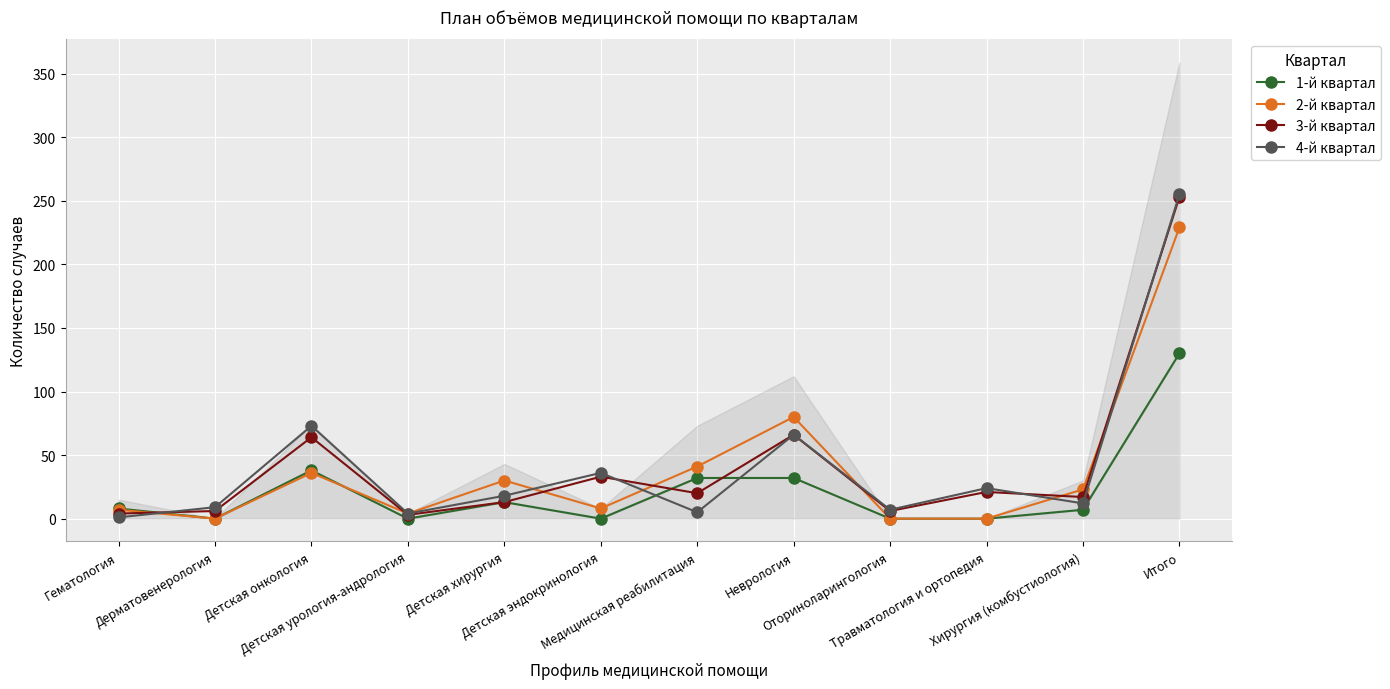

How many intersections are there between 4-й квартал and 1-й квартал?

3